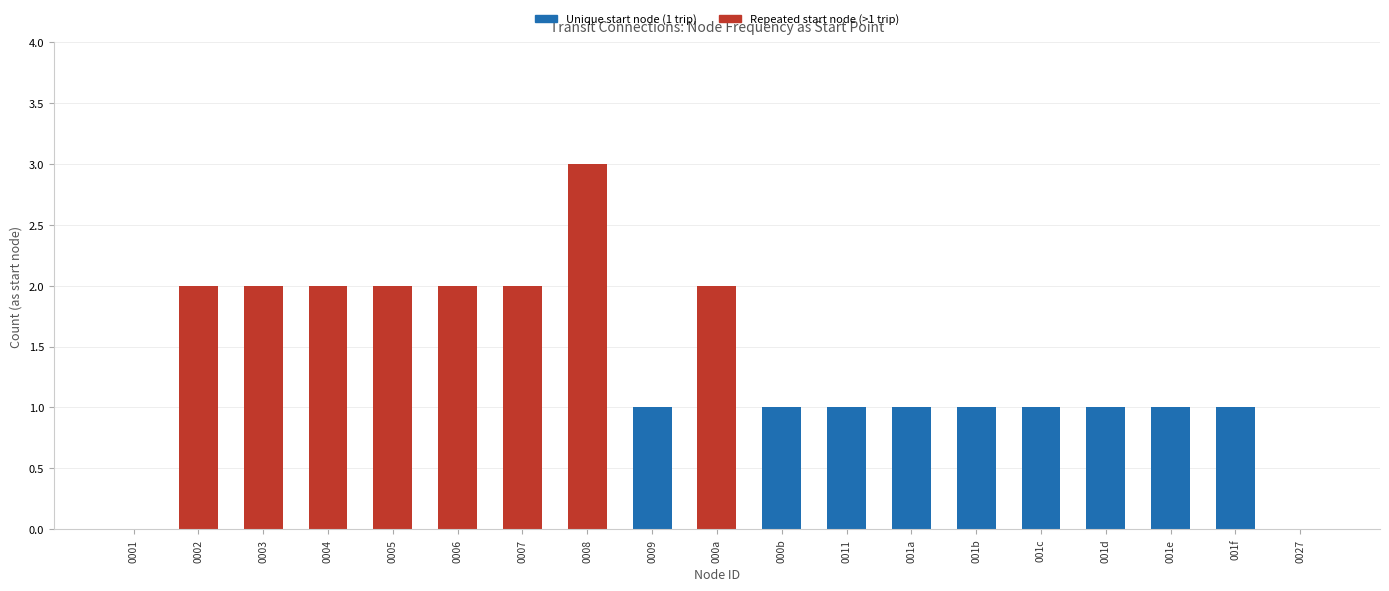

What is the difference between the values at 000b and 0002?

1